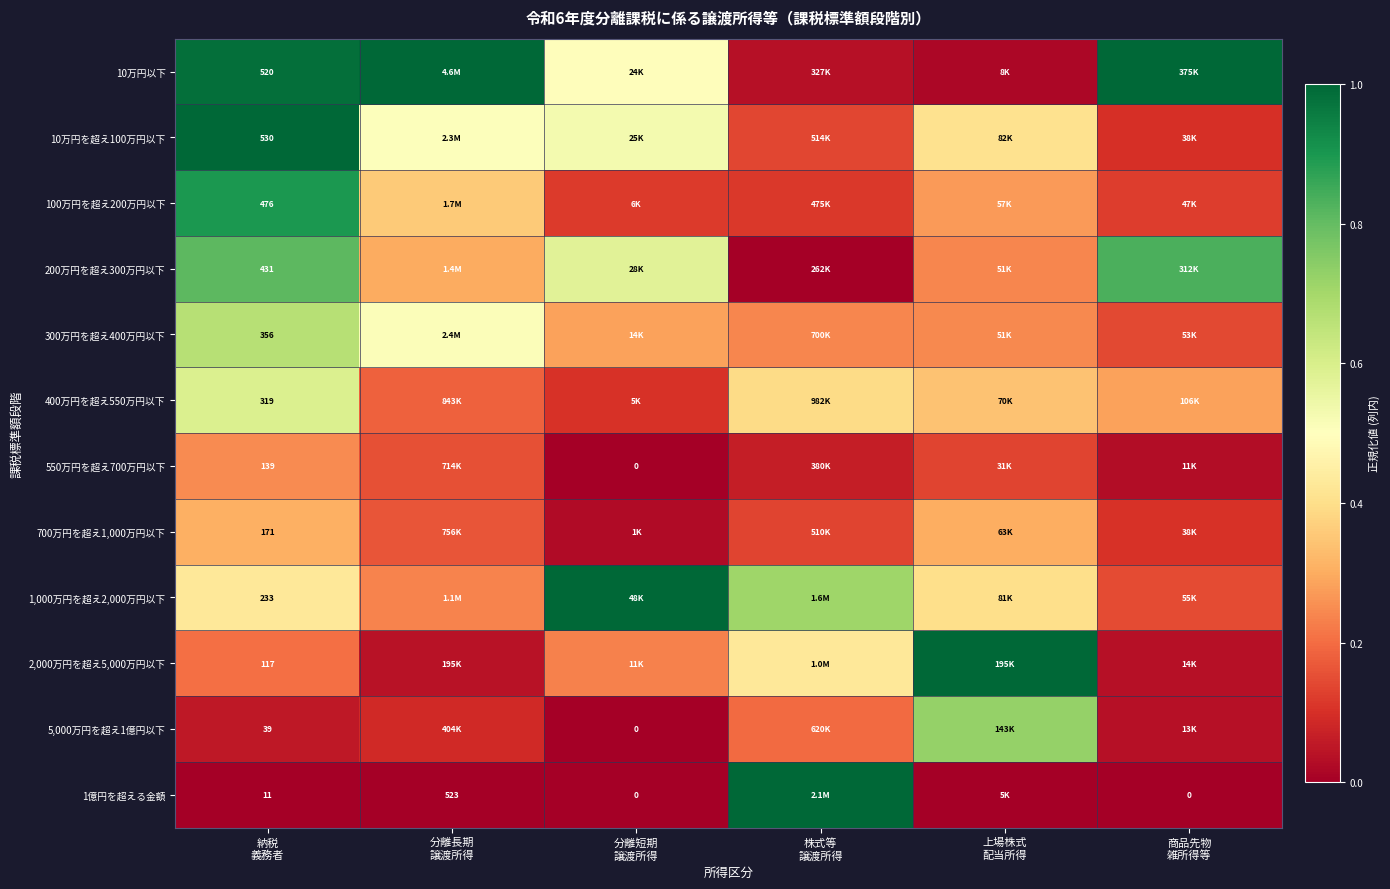

What is the difference between the highest and lowest values at 納税
義務者?

519.0